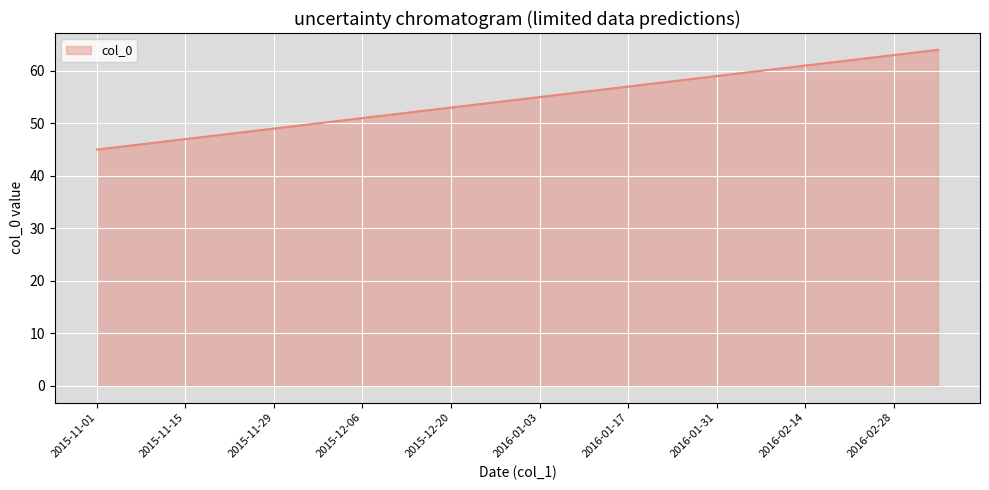

What is the minimum value shown in the chart?

45.0